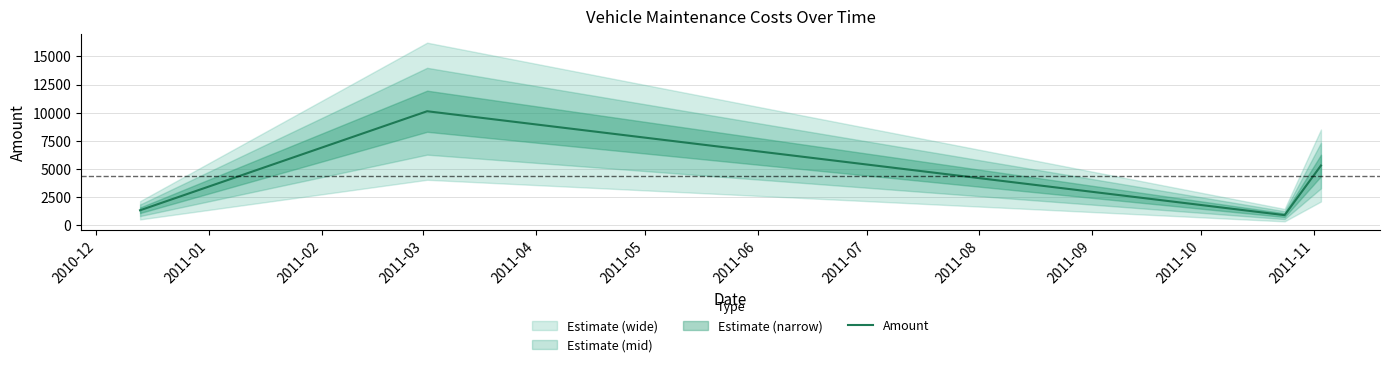

How many data points are less than 5320?

2